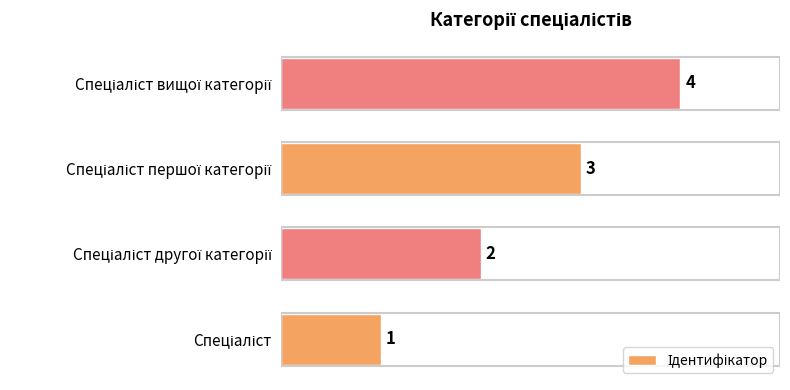

What is the difference between the second highest and second lowest values?

1